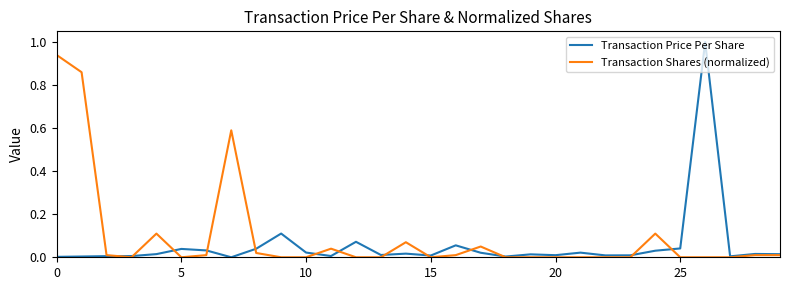

List the series in order of their peak value, highest first.

Transaction Price Per Share, Transaction Shares (normalized)